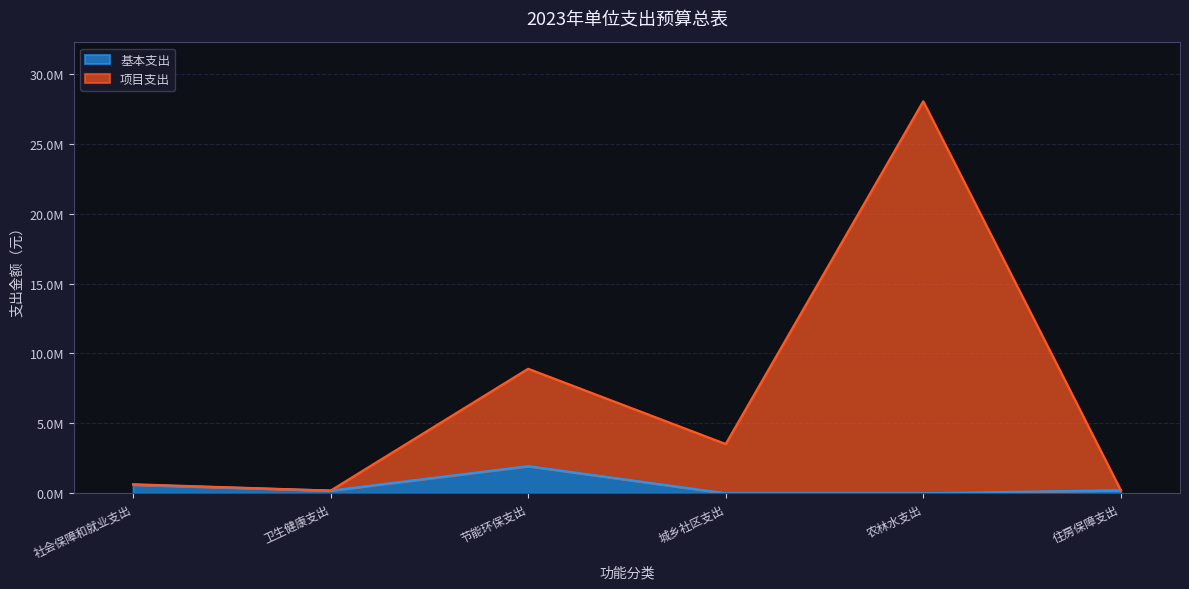

What are all the series names shown in the legend?

基本支出, 项目支出